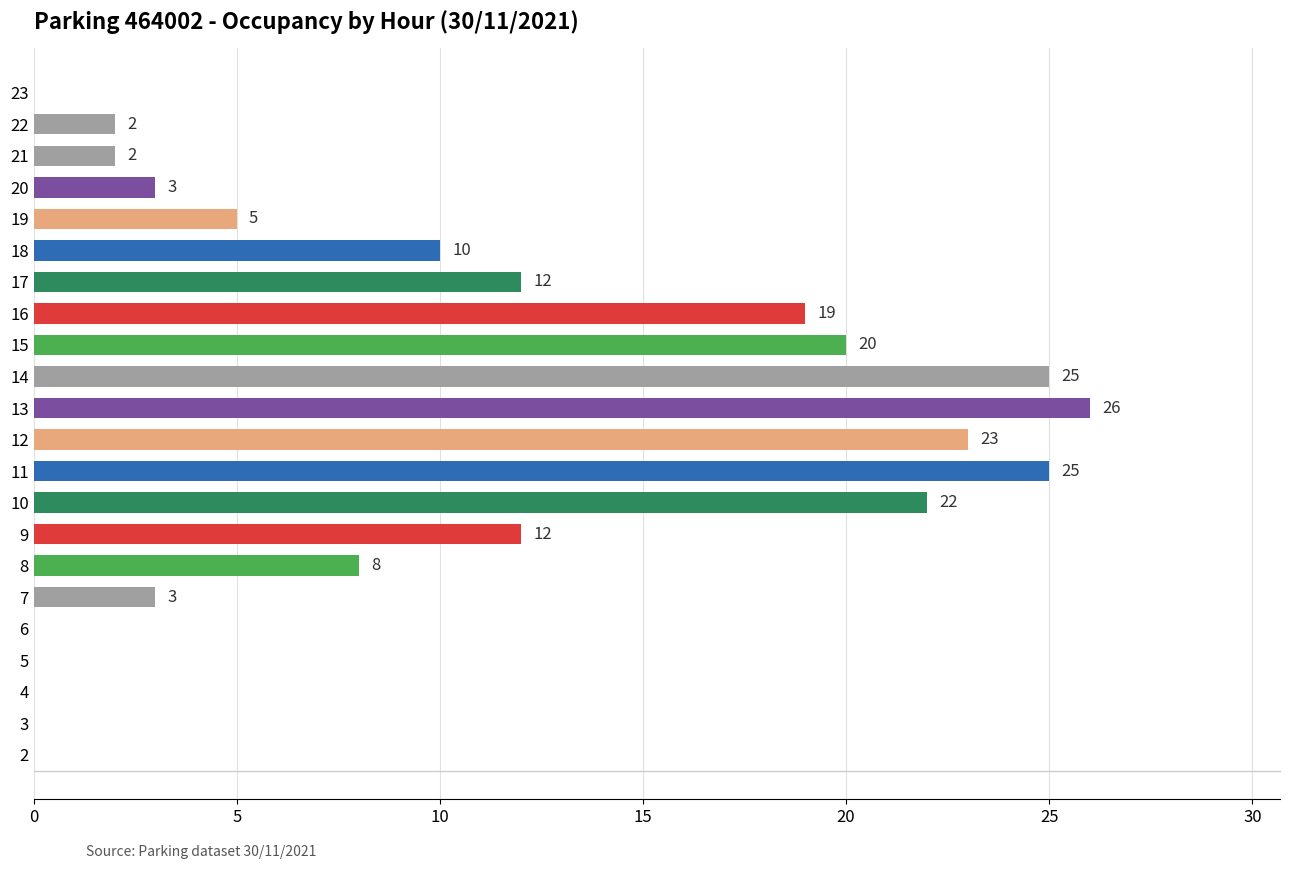

The chart shows a value of 0 at 23. True or false?

True